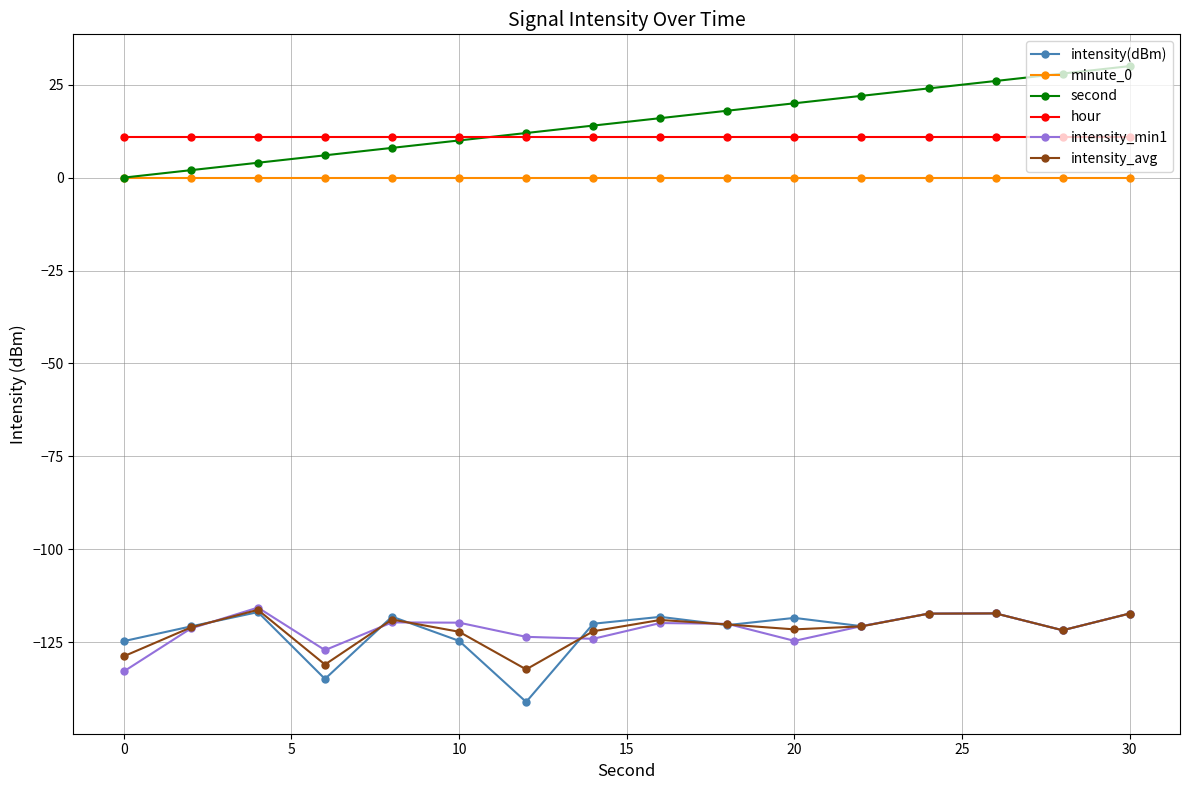

True or false: intensity_avg and hour cross at least once.

False